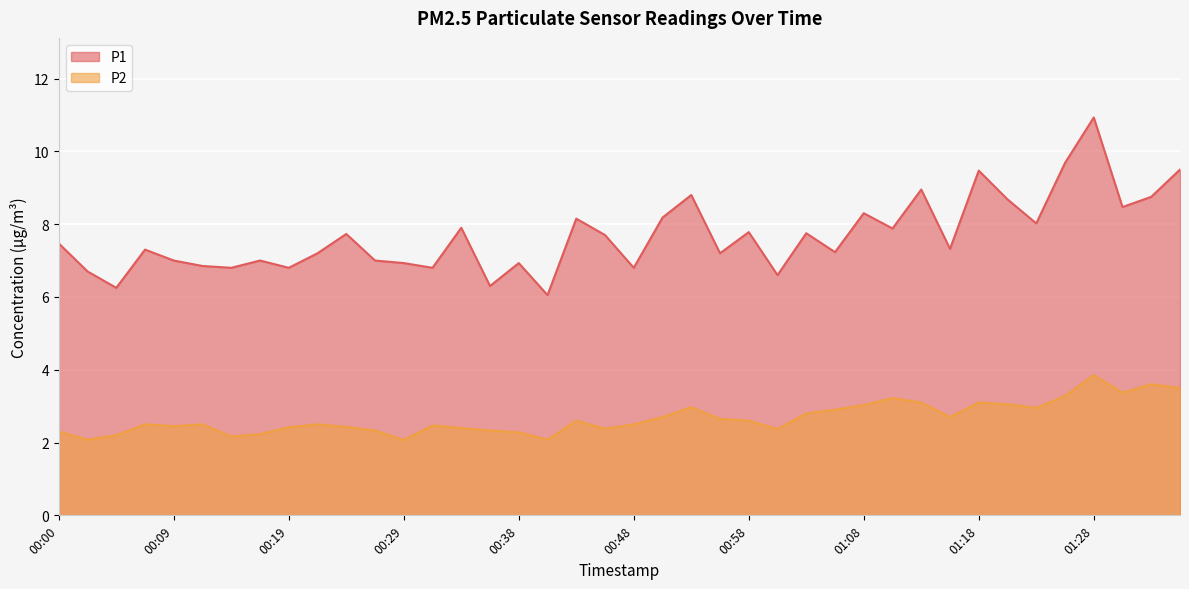

What is the approximate value of P2 at 00:41?

2.1